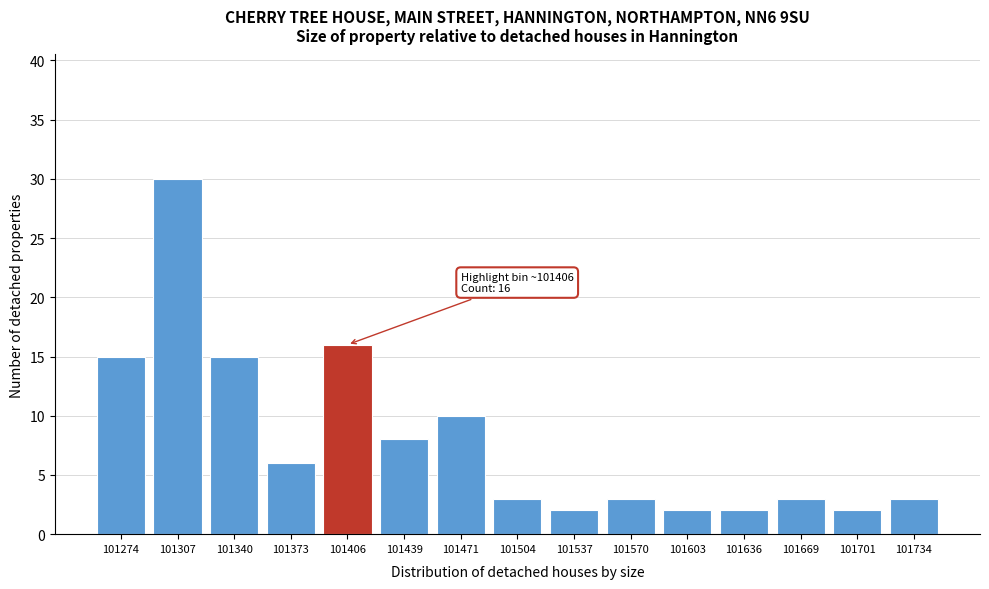

Reading right to left, list all the values displayed in this chart.

101734=3	101701=2	101669=3	101636=2	101603=2	101570=3	101537=2	101504=3	101471=10	101439=8	101406=16	101373=6	101340=15	101307=30	101274=15